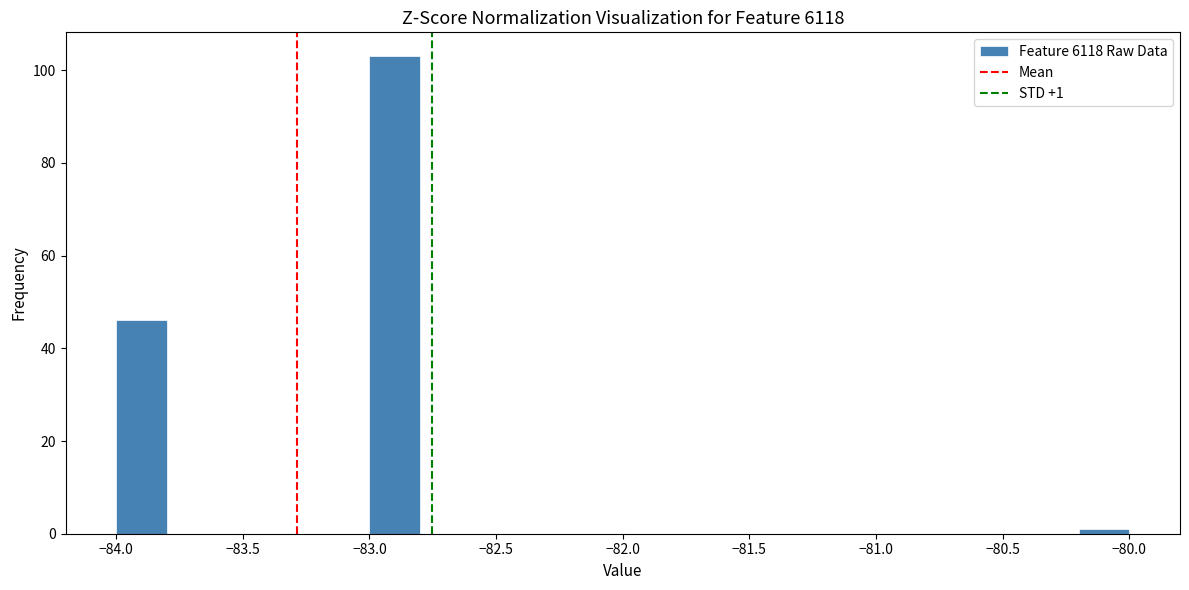

Over which range of the x-axis is the bar tallest?

-83.0 to -82.8